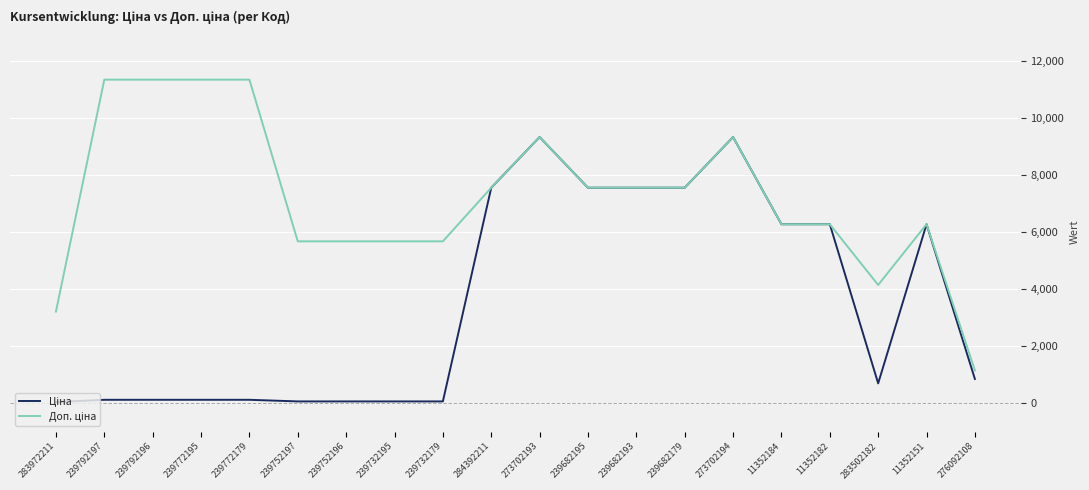

What is the greatest value displayed?

11334.0